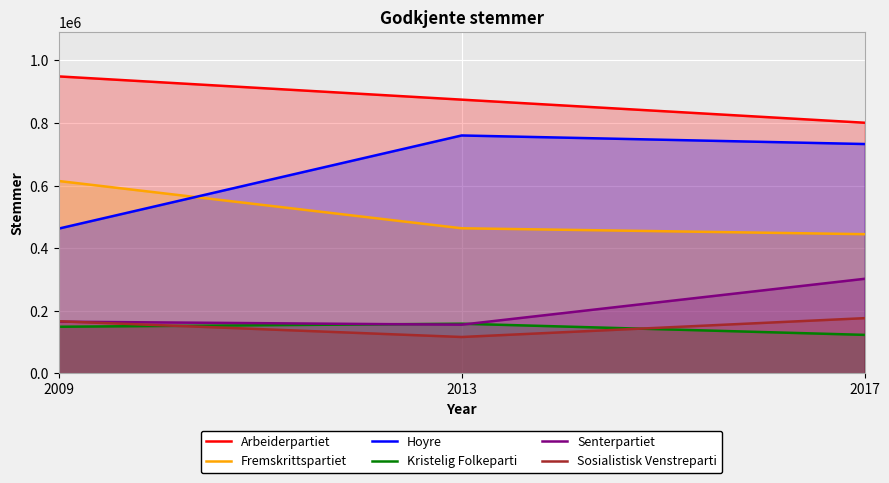

Is it true that Arbeiderpartiet equals 949049 at 2009?

True